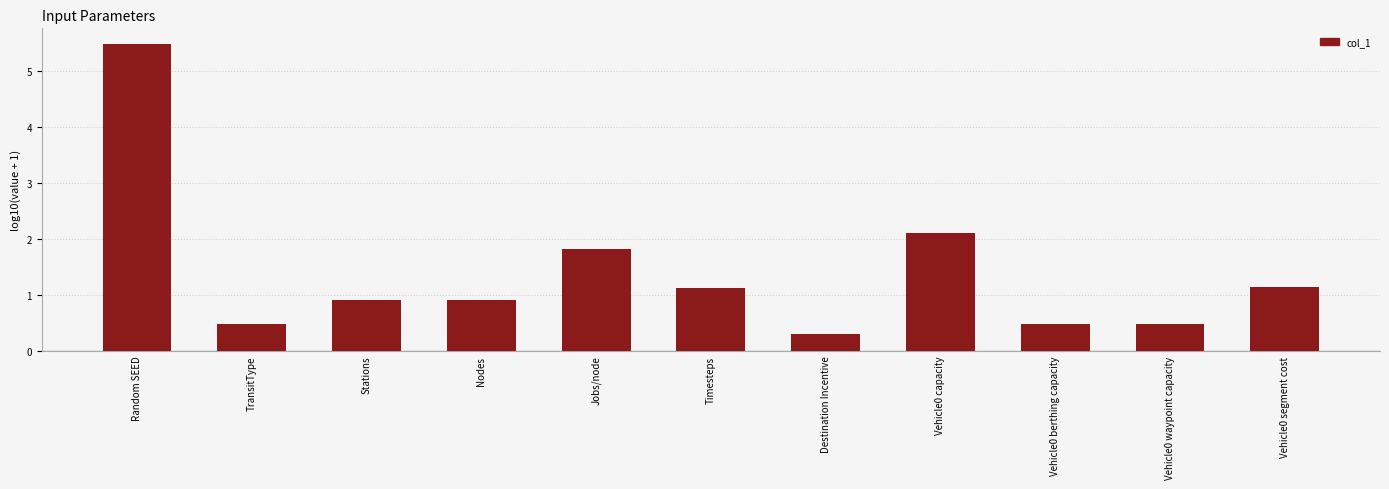

Which category has the highest value across all series?

Random SEED